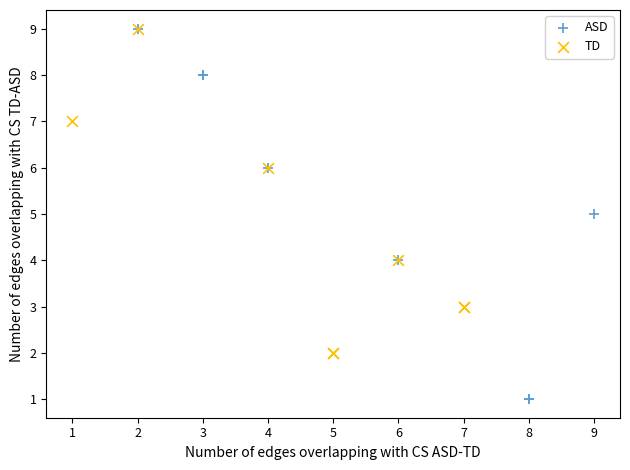

Which series contains the lowest Y value?

ASD